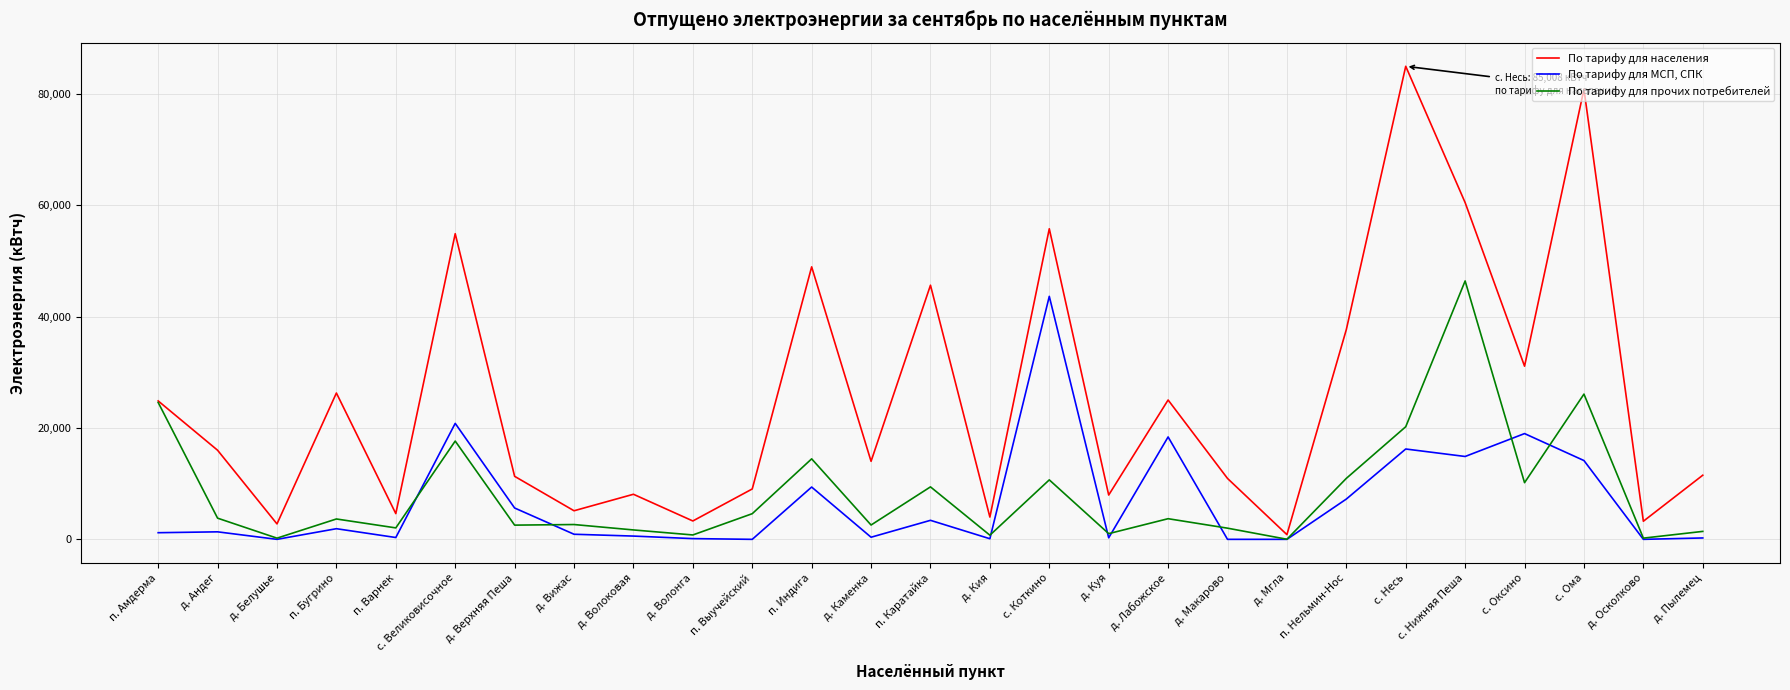

What is the highest value of the По тарифу для населения series?

85008